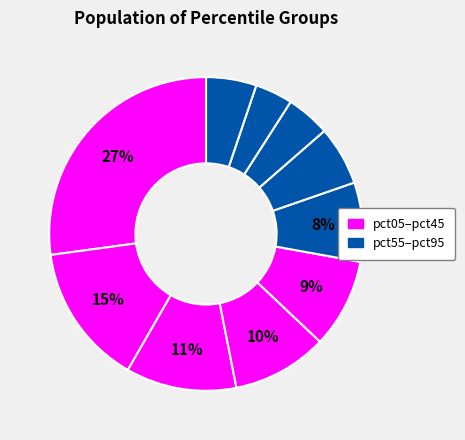

Rank the categories by value from lowest to highest.

pct85, pct75, pct95, pct65, pct55, pct45, pct35, pct25, pct15, pct05